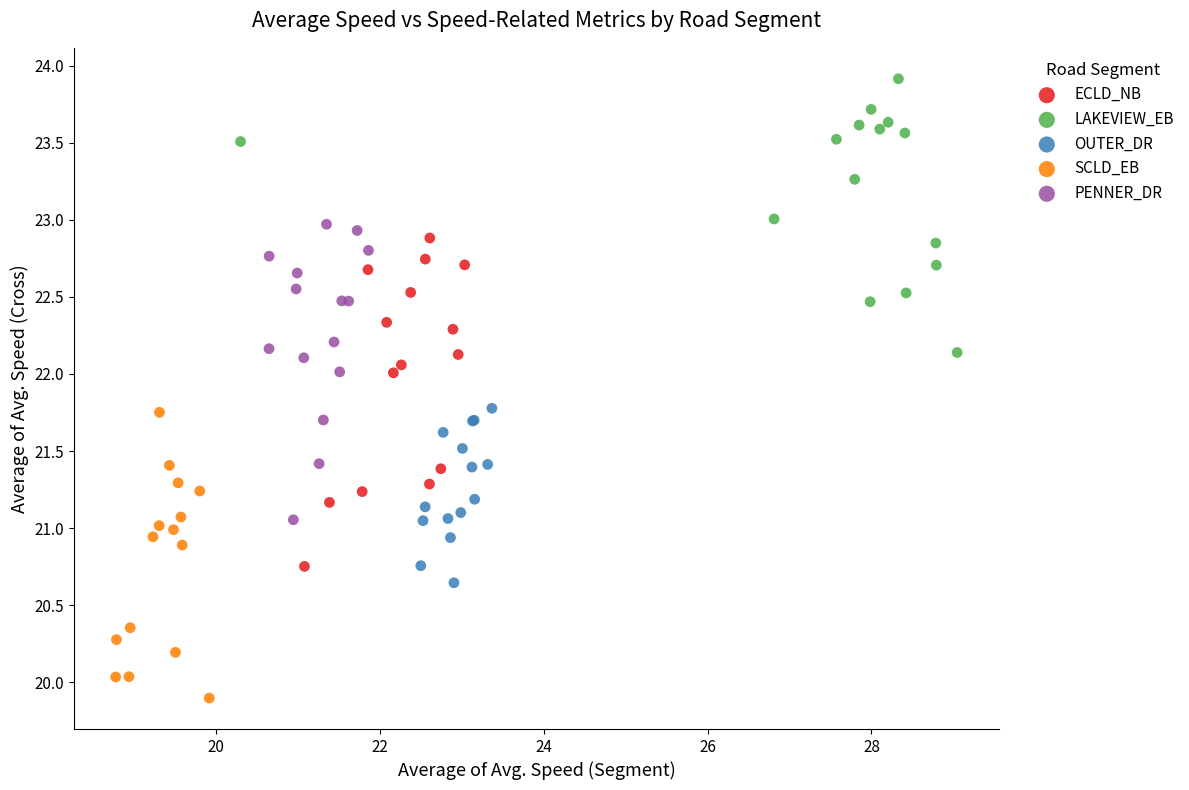

What are all the series names shown in the legend?

ECLD_NB, LAKEVIEW_EB, OUTER_DR, SCLD_EB, PENNER_DR